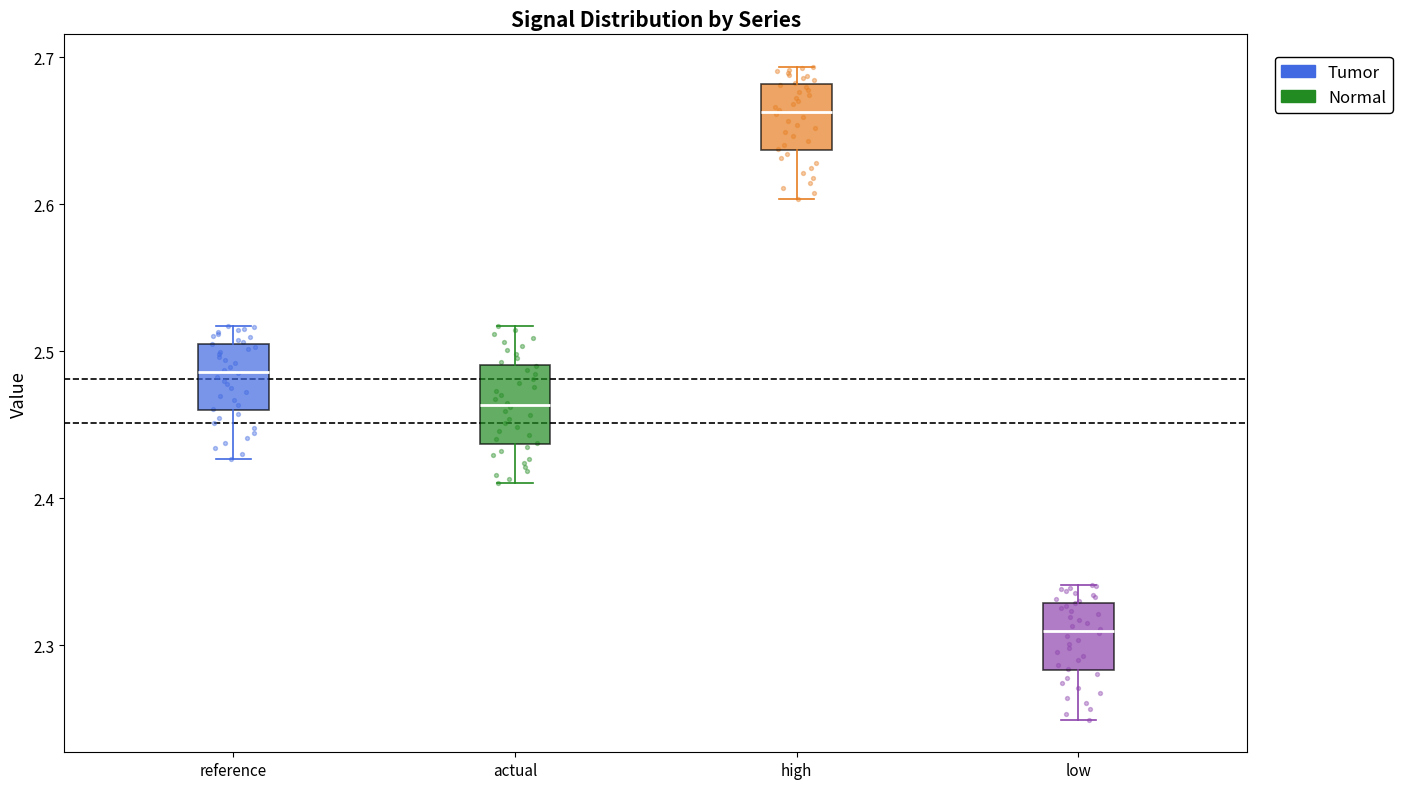

Reading left to right, read every box against the y-axis: the position of its median line, the range the box covers, and the ends of its whiskers. The values are not printed on the chart, so give them approximately, as read against the axis.

reference: median 2.49, box 2.46 to 2.51, whiskers 2.43 to 2.52
actual: median 2.46, box 2.44 to 2.49, whiskers 2.41 to 2.52
high: median 2.66, box 2.64 to 2.68, whiskers 2.60 to 2.69
low: median 2.31, box 2.28 to 2.33, whiskers 2.25 to 2.34